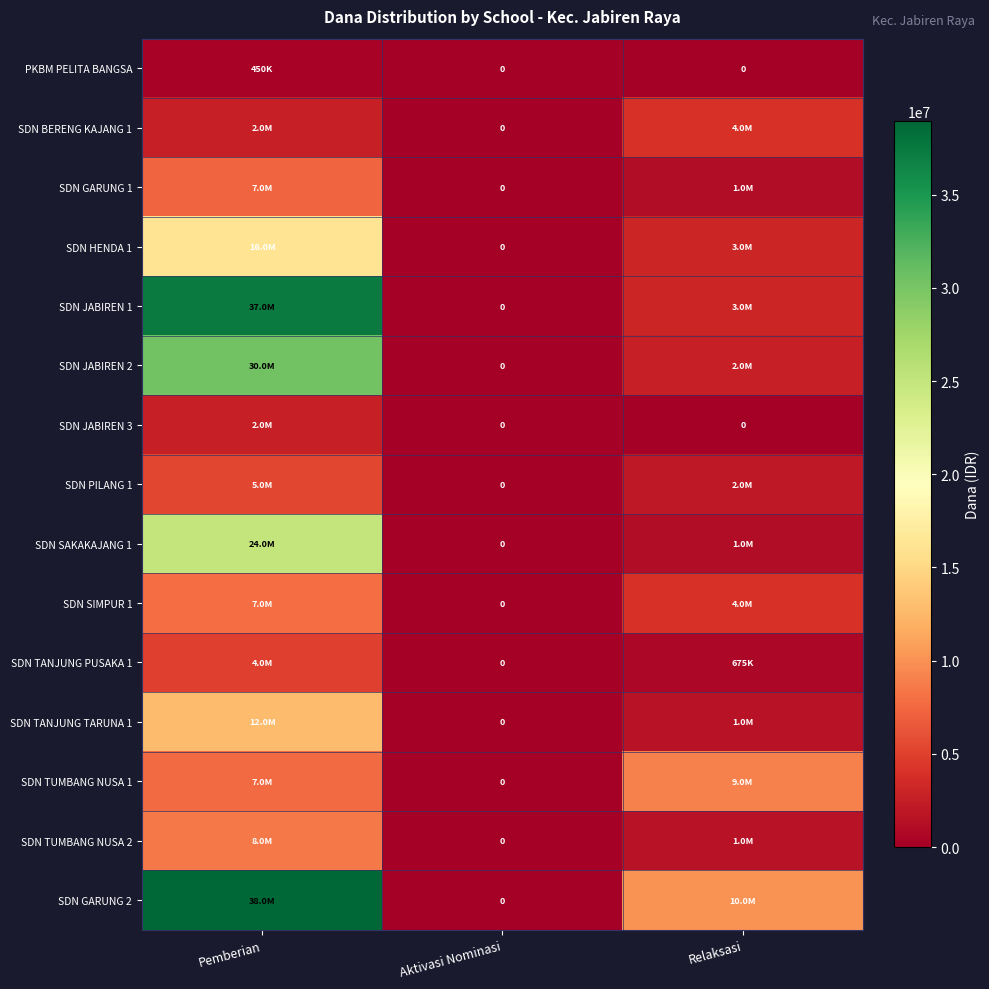

How many series are shown in this chart?

15